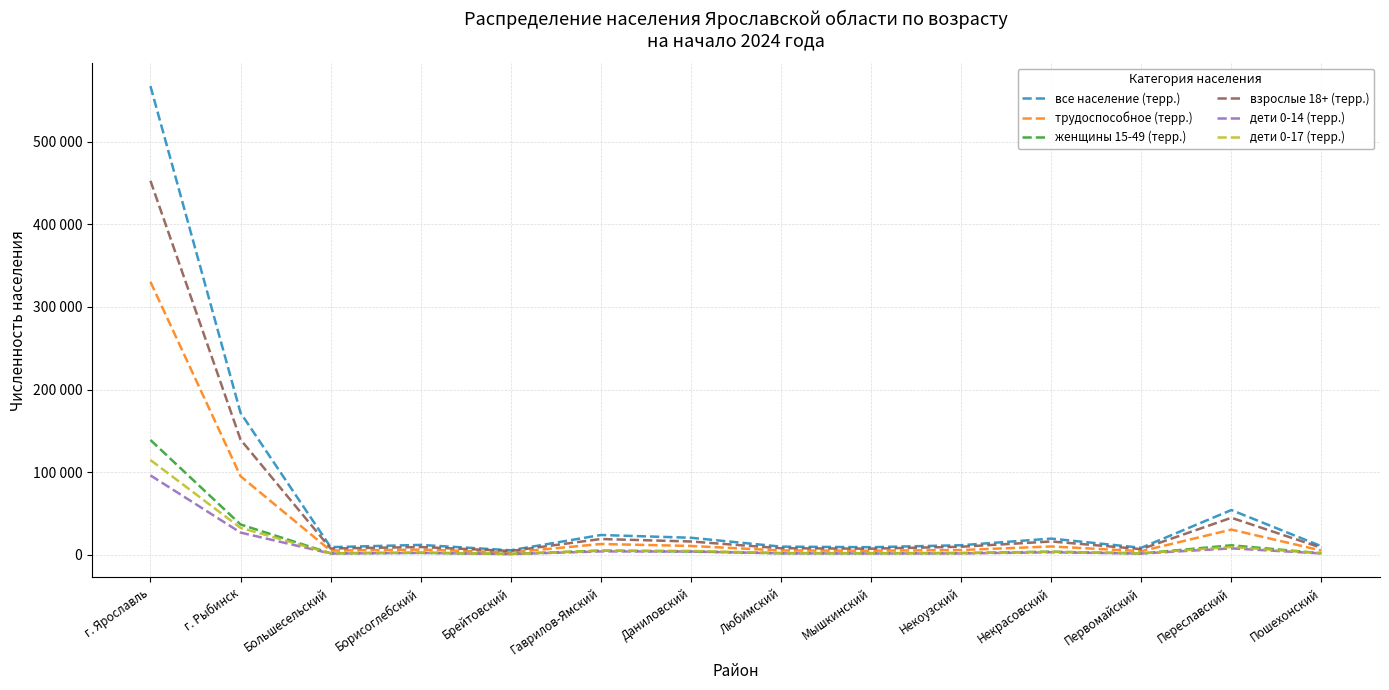

At which category does the chart reach its peak across all series?

г. Ярославль